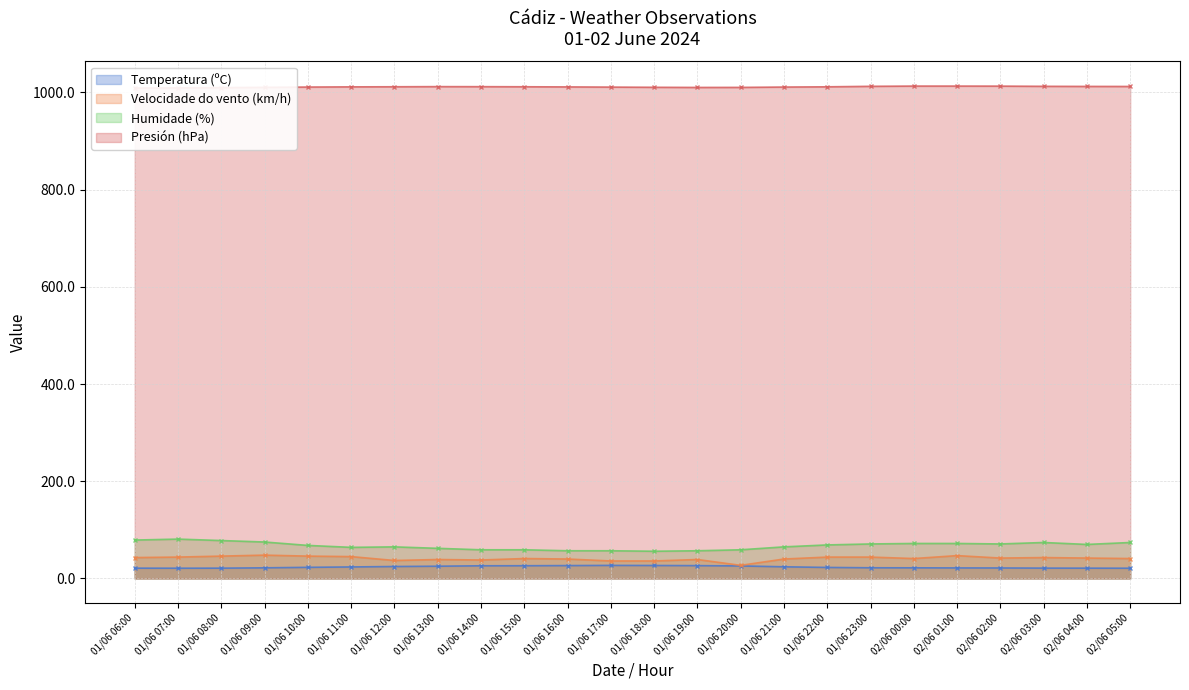

Which series changed the most between 01/06 18:00 and 02/06 01:00?

Humidade (%)